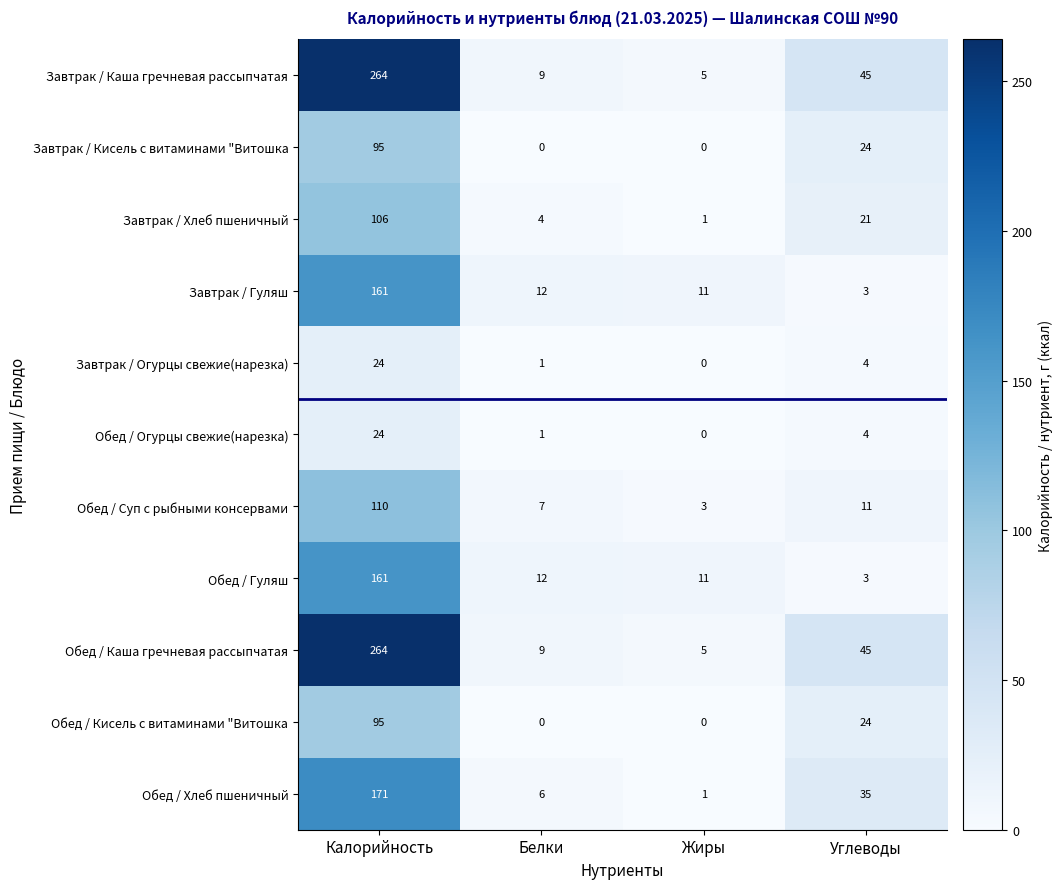

What is the difference between the highest and lowest values at Калорийность?

240